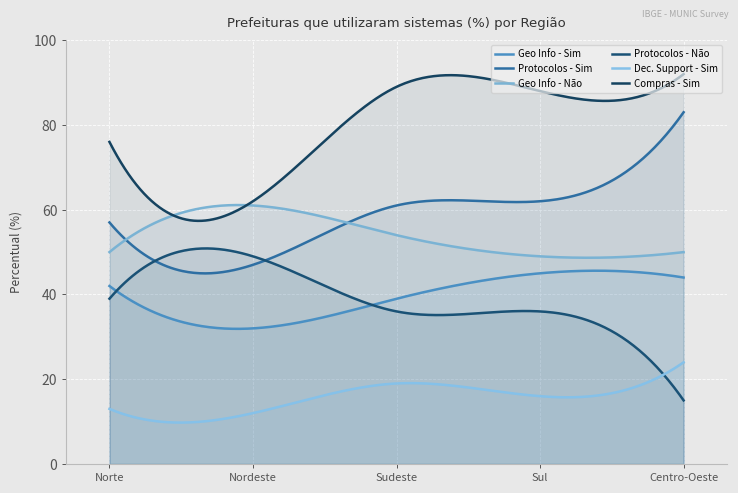

At which label is Dec. Support - Sim closest to 18?

Sudeste